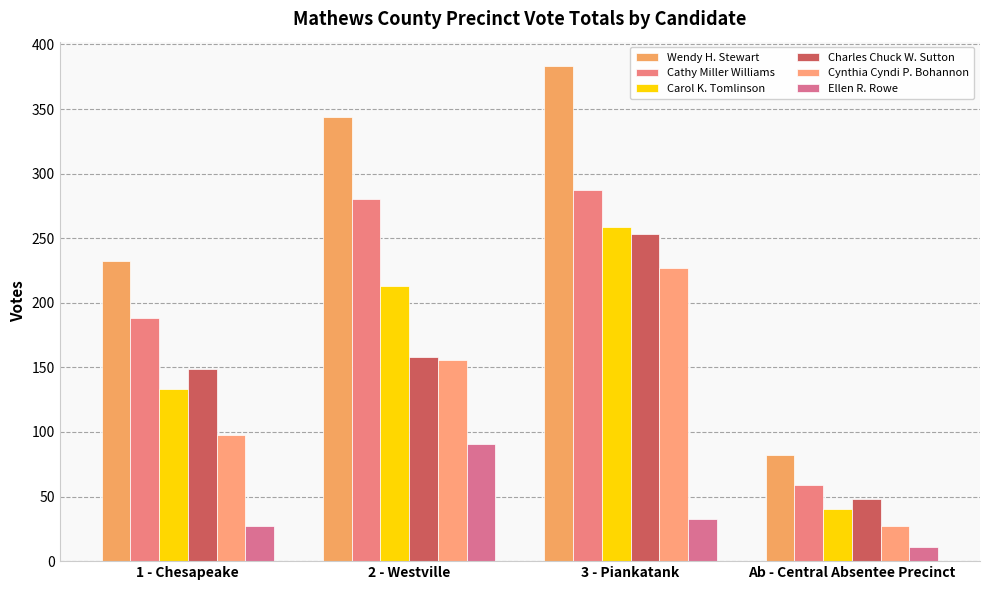

Which series has the largest range (max minus min)?

Wendy H. Stewart